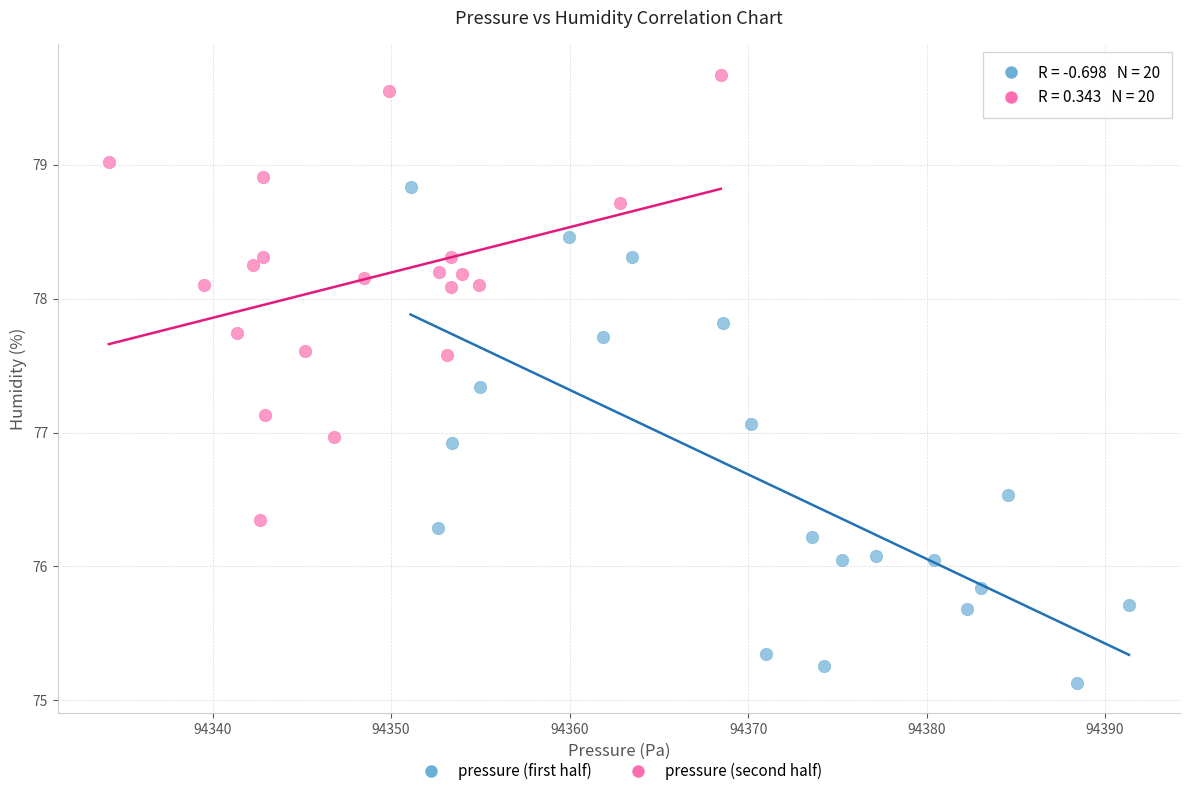

Which series has the largest Y range (max minus min)?

pressure (first half)